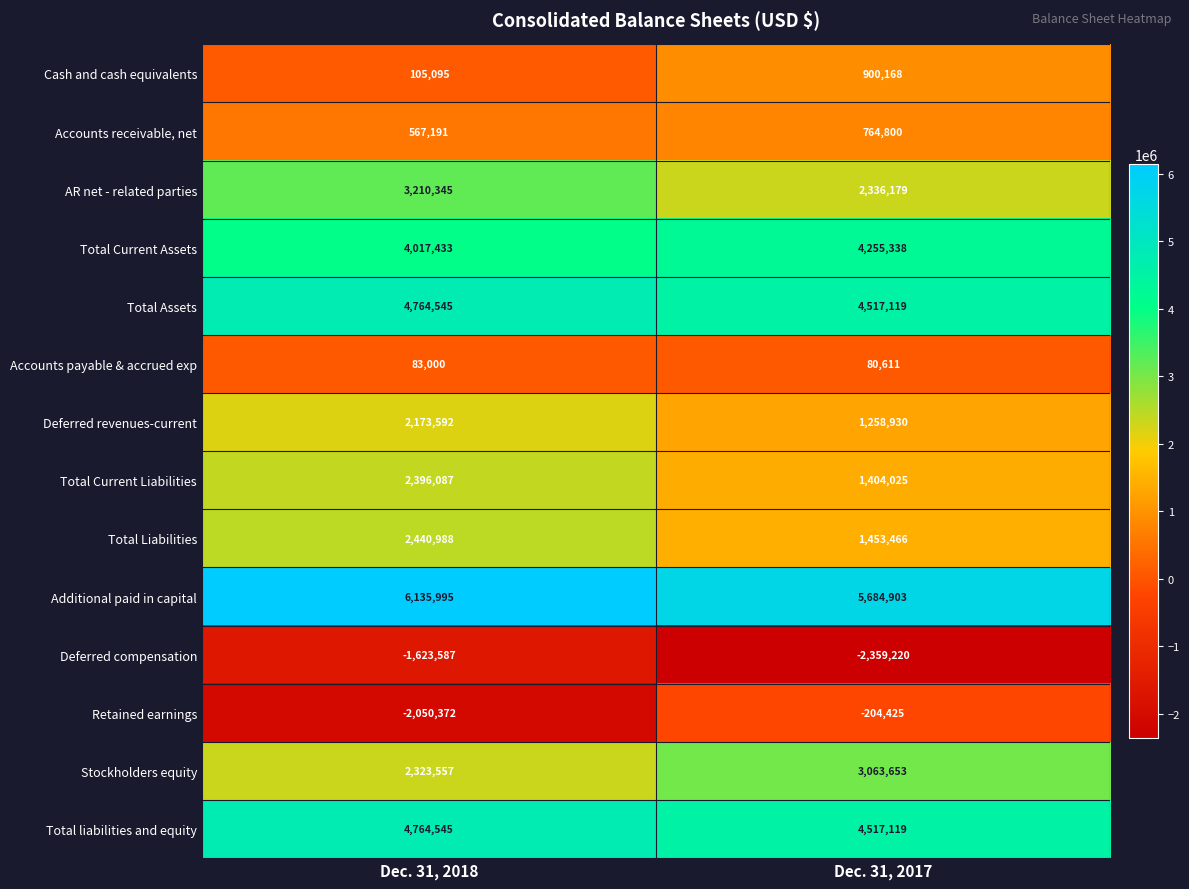

How many data points does each series have?

2